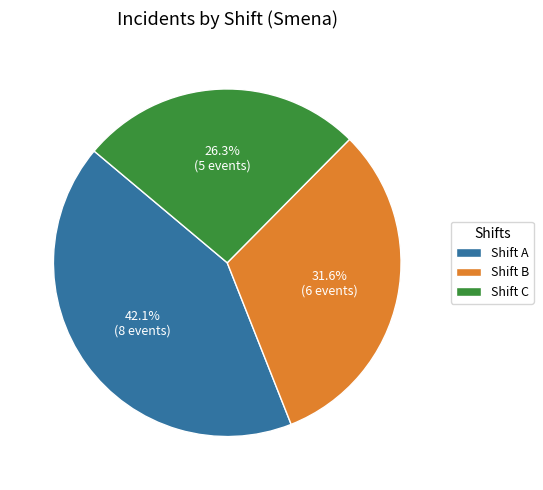

Combined, what portion of the pie is Shift A and Shift C?

68.4%